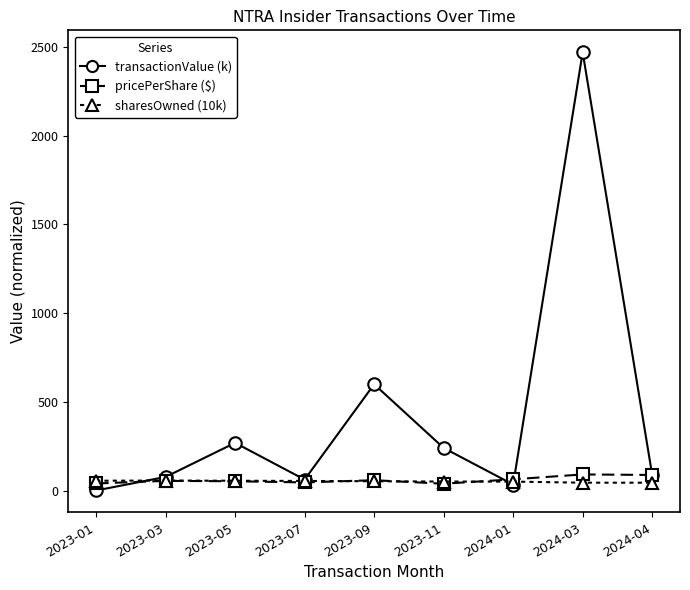

True or false: sharesOwned (10k) has more than 0 interior local peaks.

True